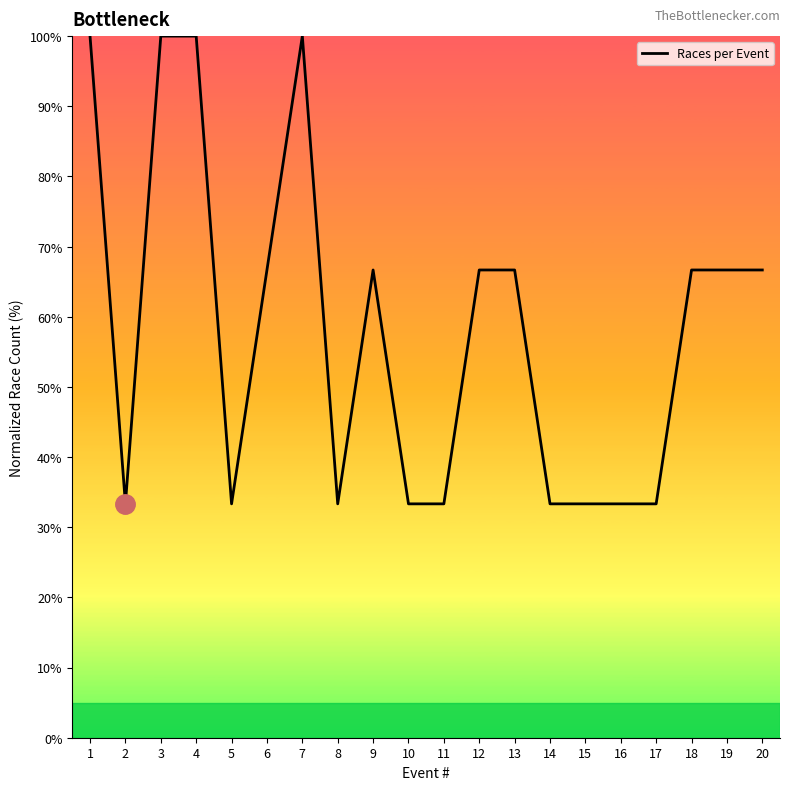

The chart shows a value of 100.0 at 1. True or false?

True